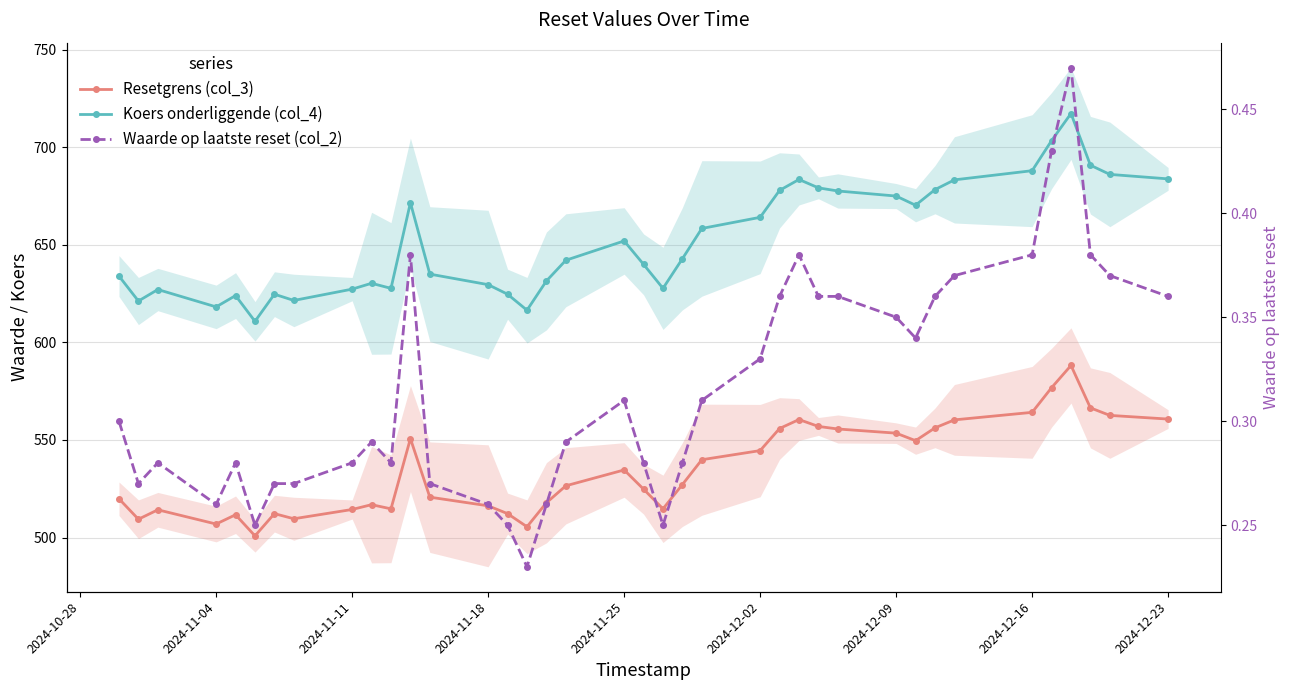

The value of Resetgrens (col_3) at 10 is 310.3. True or false?

False